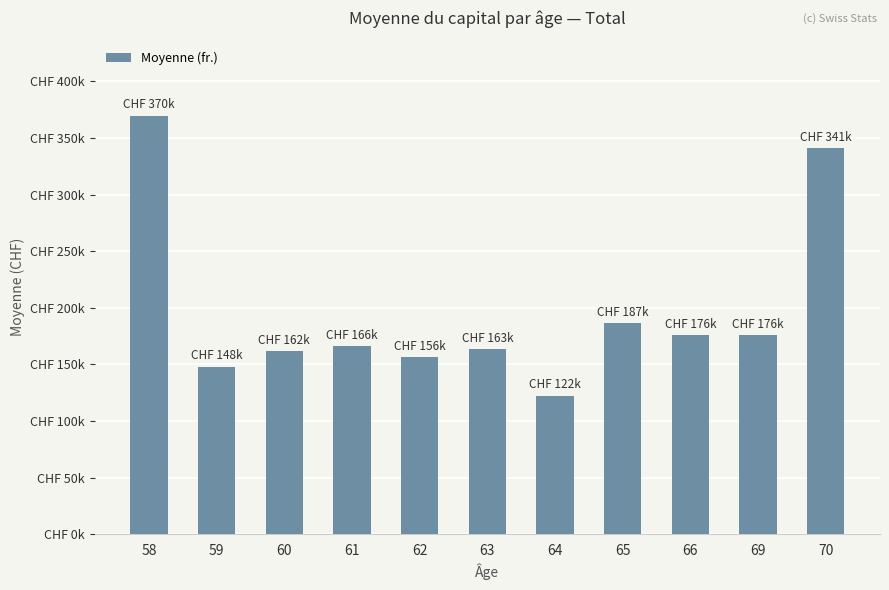

What is the ratio of the value at 62 to the value at 66?

0.9